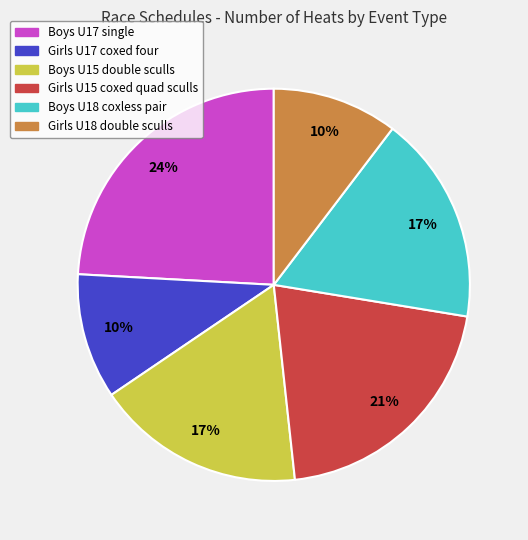

Combined, do Girls U18 double sculls and Boys U17 single account for over 50%?

No